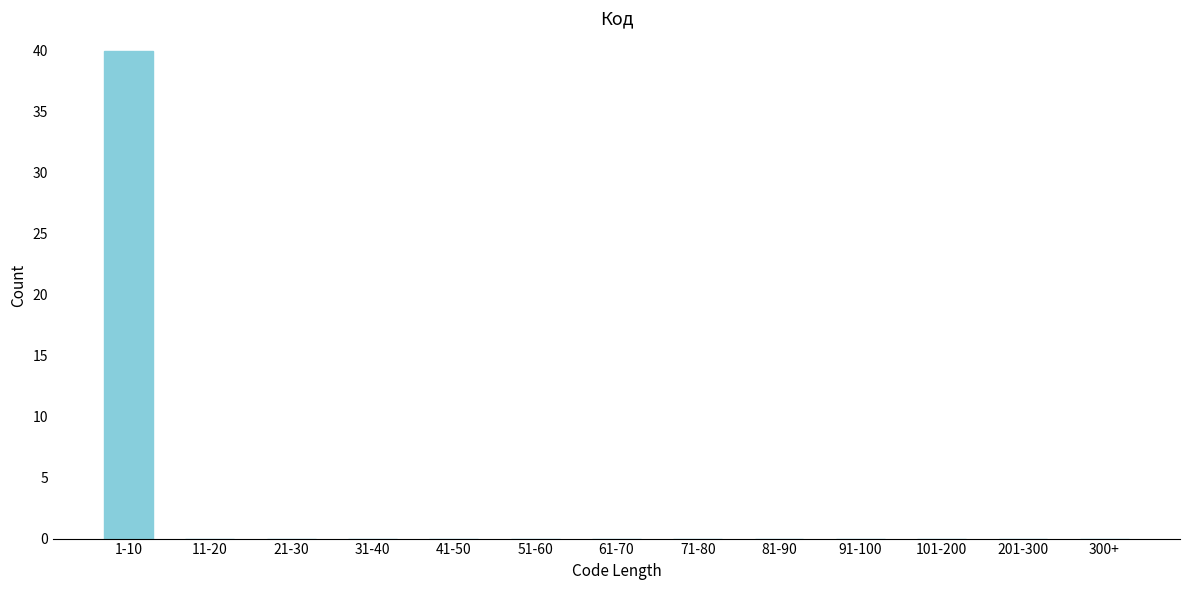

Reading left to right, what are all the values shown in this chart?

1-10=40	11-20=0	21-30=0	31-40=0	41-50=0	51-60=0	61-70=0	71-80=0	81-90=0	91-100=0	101-200=0	201-300=0	300+=0